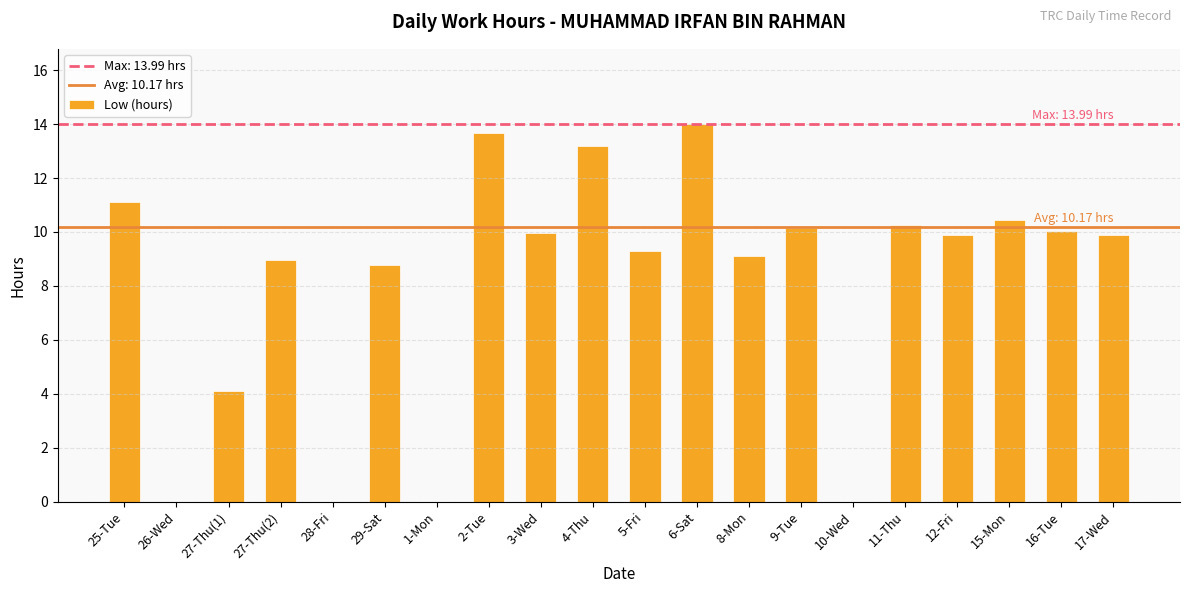

What is the sum of all values?

162.8